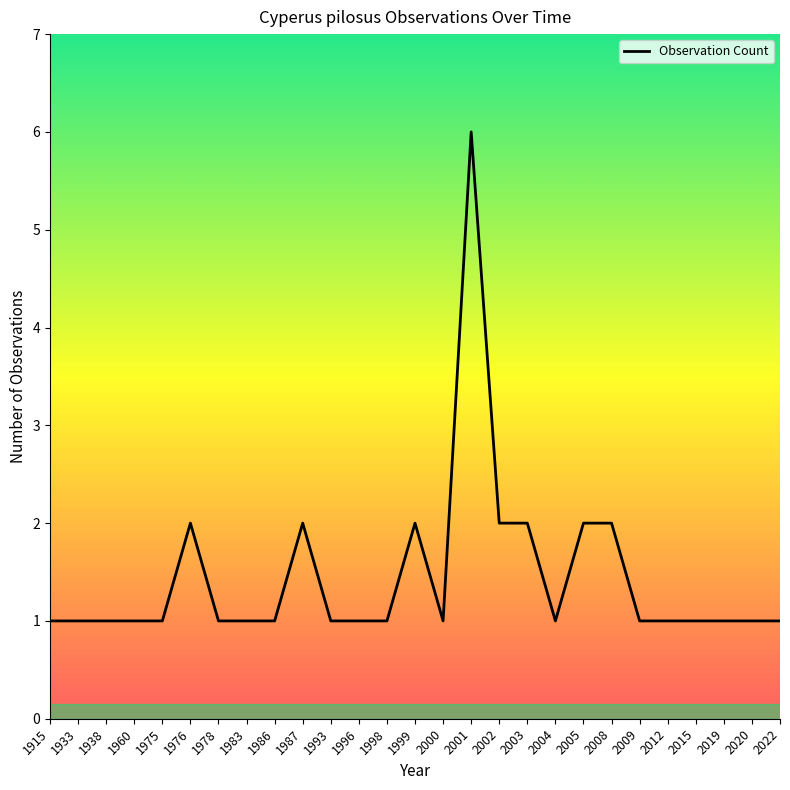

Reading right to left, transcribe all the data shown in this chart.

2022=1	2020=1	2019=1	2015=1	2012=1	2009=1	2008=2	2005=2	2004=1	2003=2	2002=2	2001=6	2000=1	1999=2	1998=1	1996=1	1993=1	1987=2	1986=1	1983=1	1978=1	1976=2	1975=1	1960=1	1938=1	1933=1	1915=1